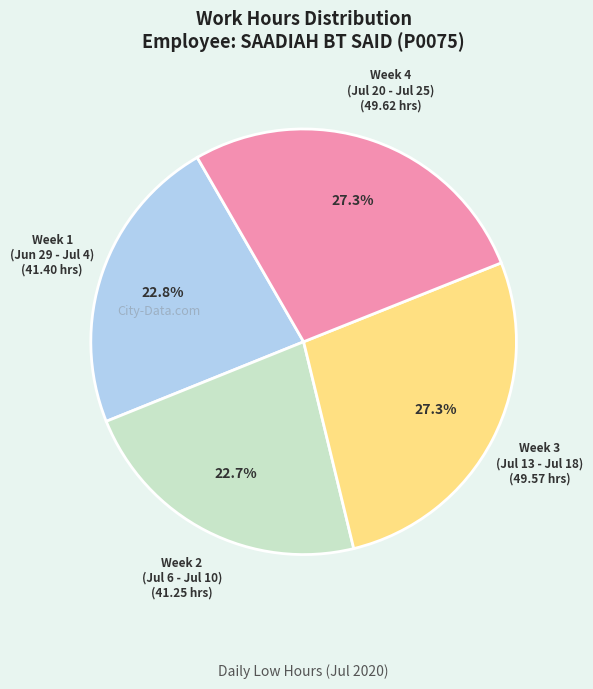

Is there a majority slice in this chart?

No